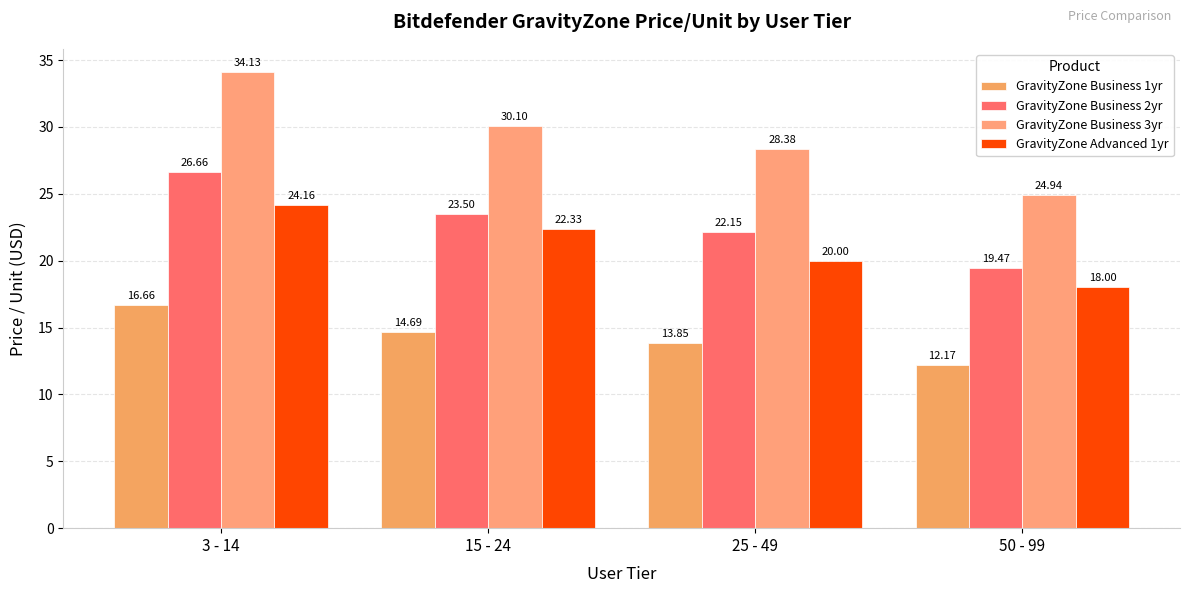

Rank the series by their maximum value, from highest to lowest.

GravityZone Business 3yr, GravityZone Business 2yr, GravityZone Advanced 1yr, GravityZone Business 1yr